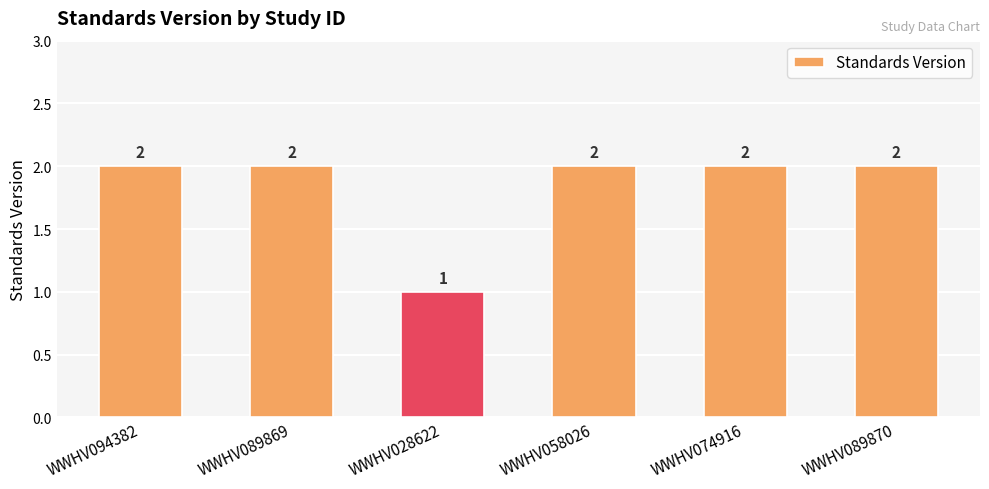

Count the values in the range 2 to 3.

5